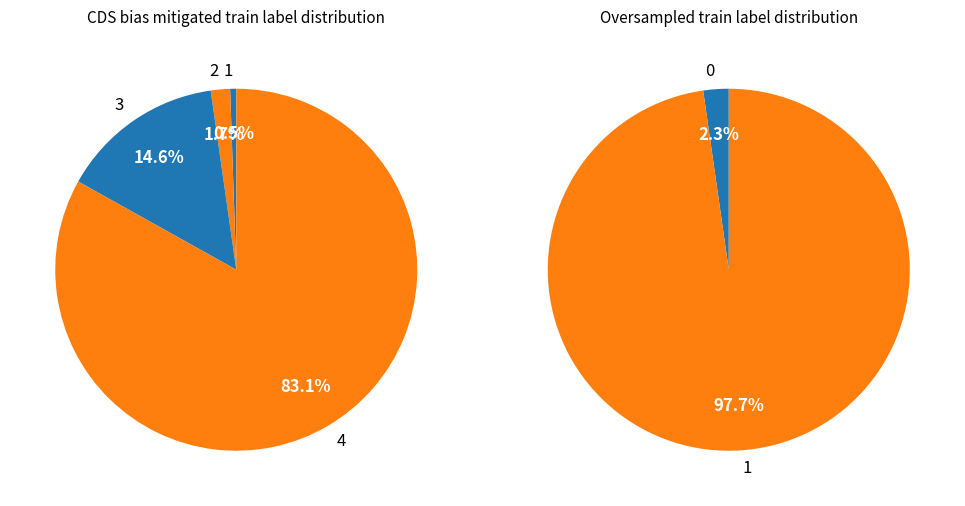

To the nearest percent, what is the difference between the largest and smallest slice percentages?

83%